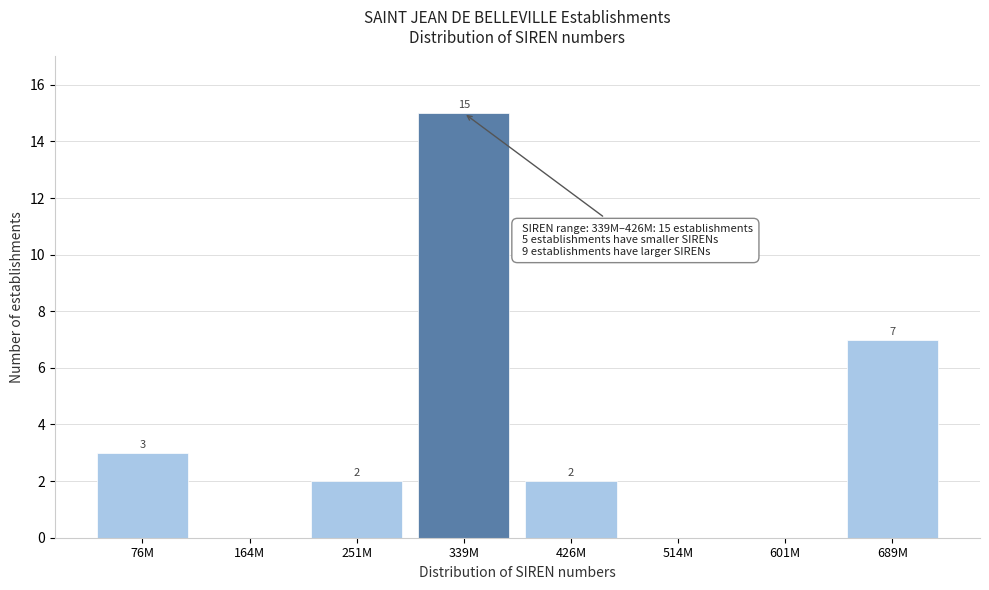

Reading right to left, what are all the values shown in this chart?

689M=7	601M=0	514M=0	426M=2	339M=15	251M=2	164M=0	76M=3